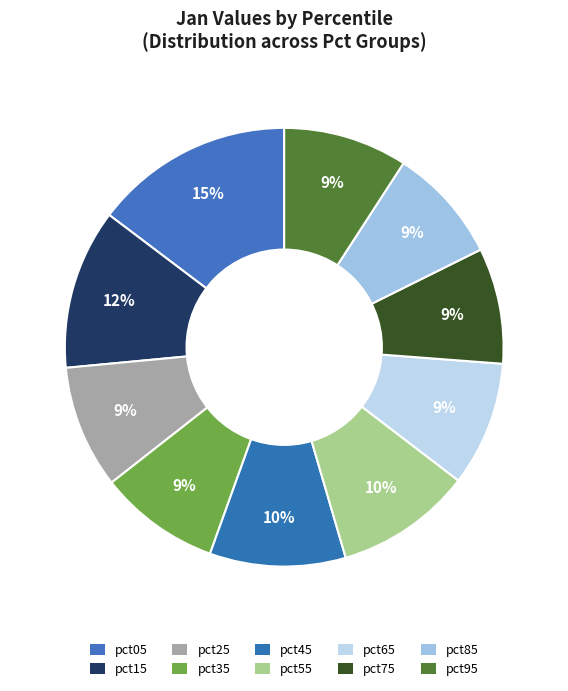

Count the number of slices in the pie.

10